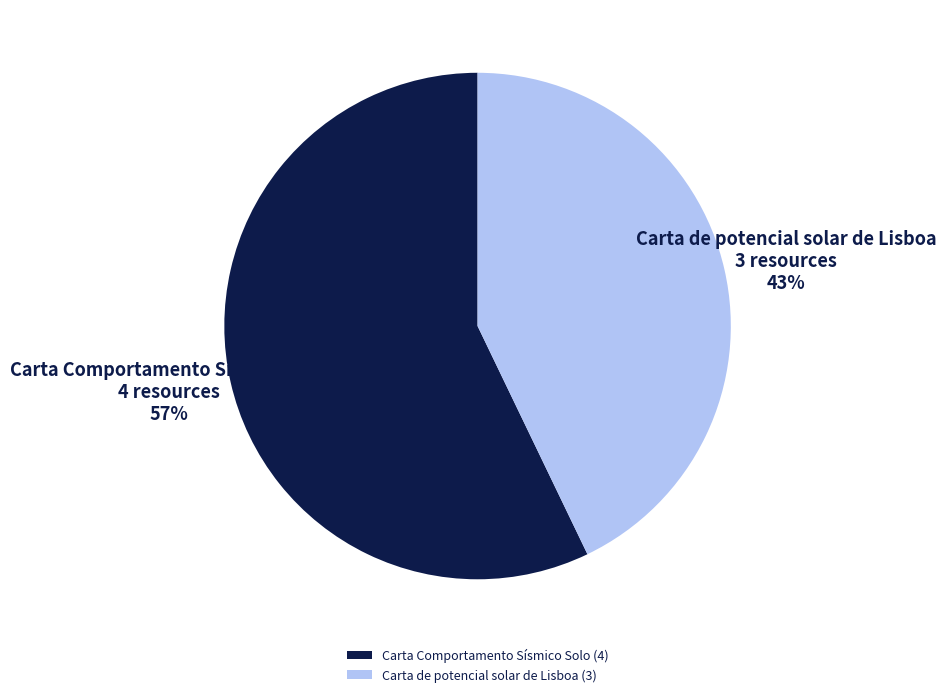

What is the majority slice?

Carta Comportamento Sísmico Solo